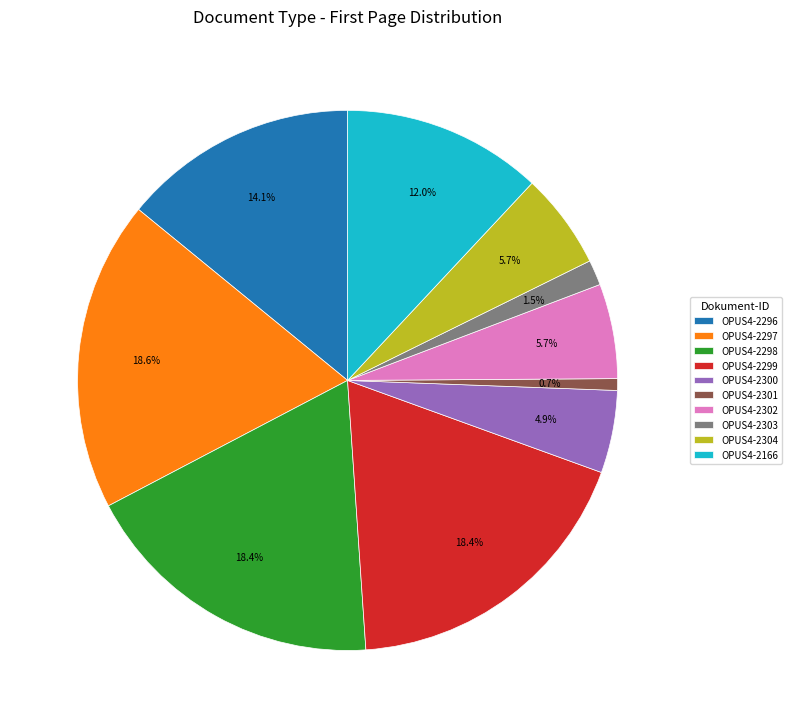

Which category has the smallest portion of the pie?

OPUS4-2301